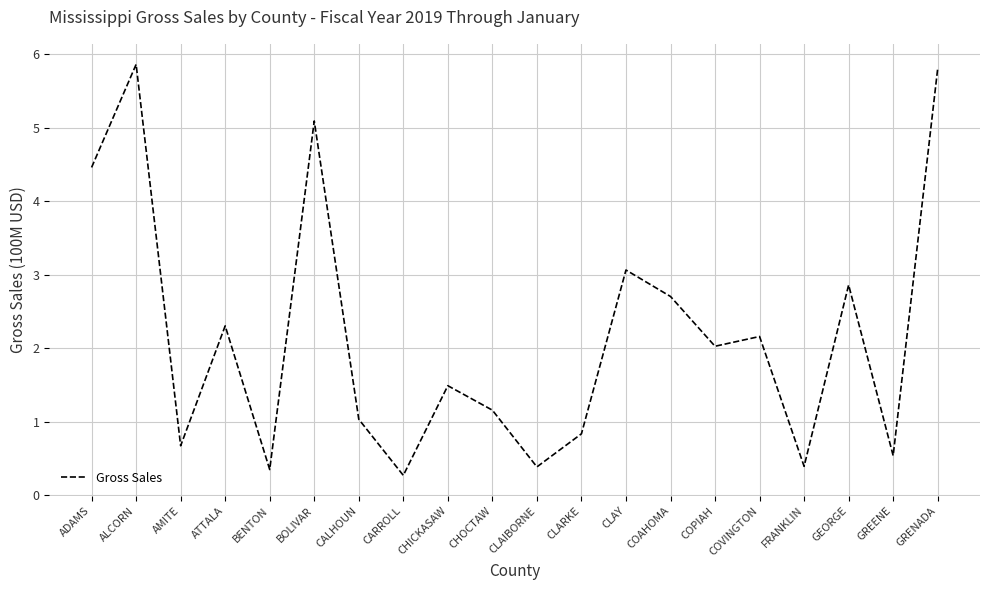

What is the change in value from COAHOMA to GREENE?

-2.2